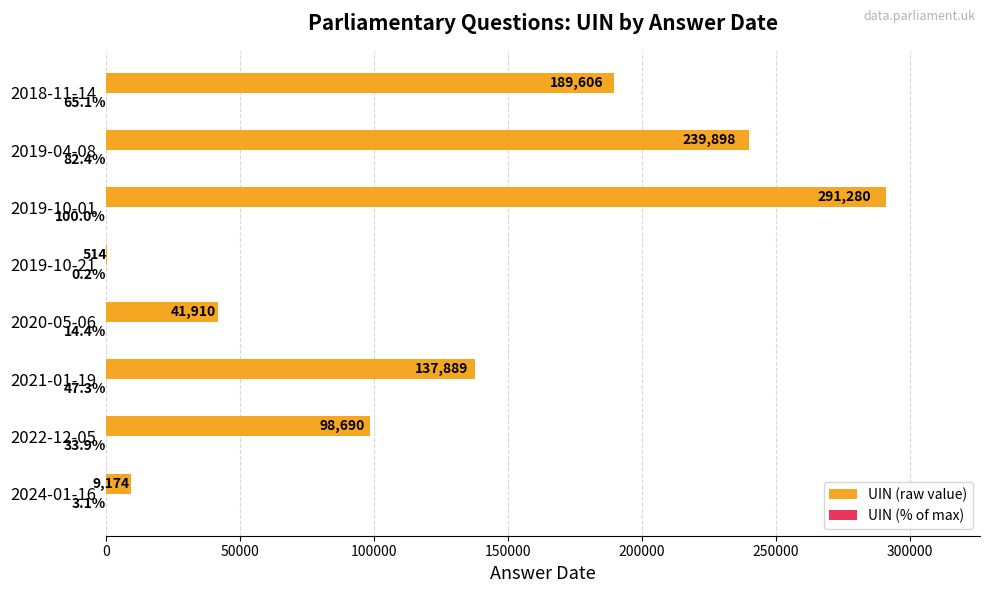

At which category is the sum across all series the highest?

2019-10-01